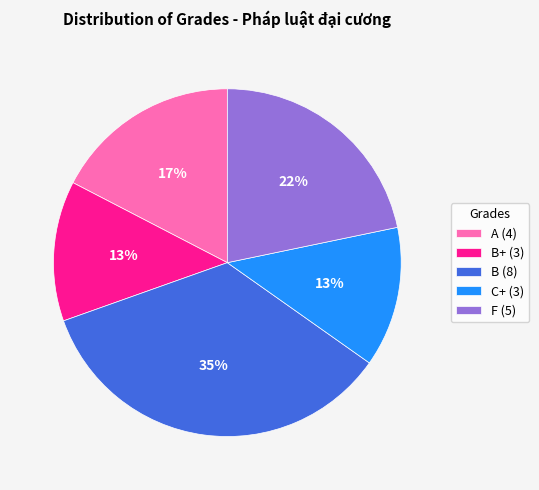

To the nearest percent, what is the difference between the largest and smallest slice percentages?

22%